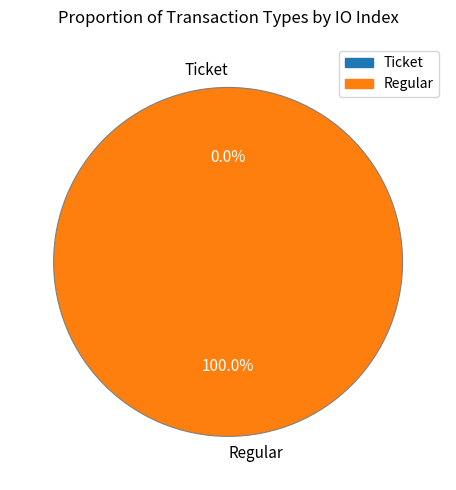

Does any single category account for the majority?

Yes